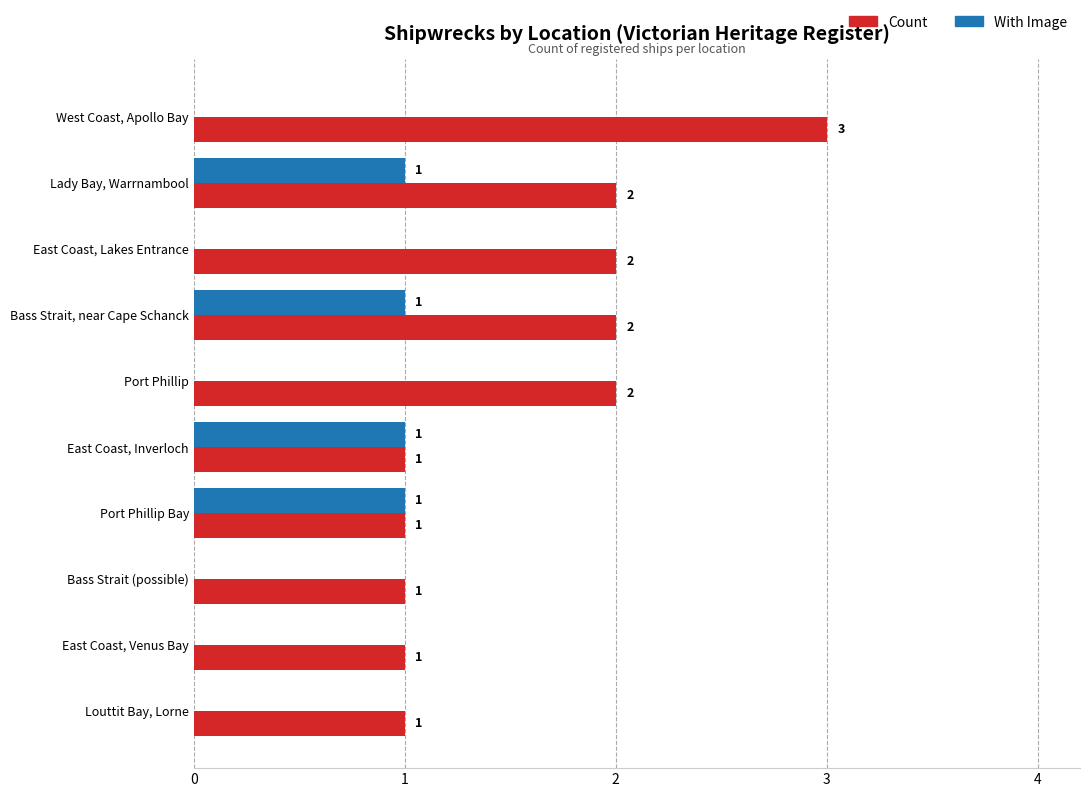

True or false: With Image has a value of 0 at Lady Bay, Warrnambool.

False